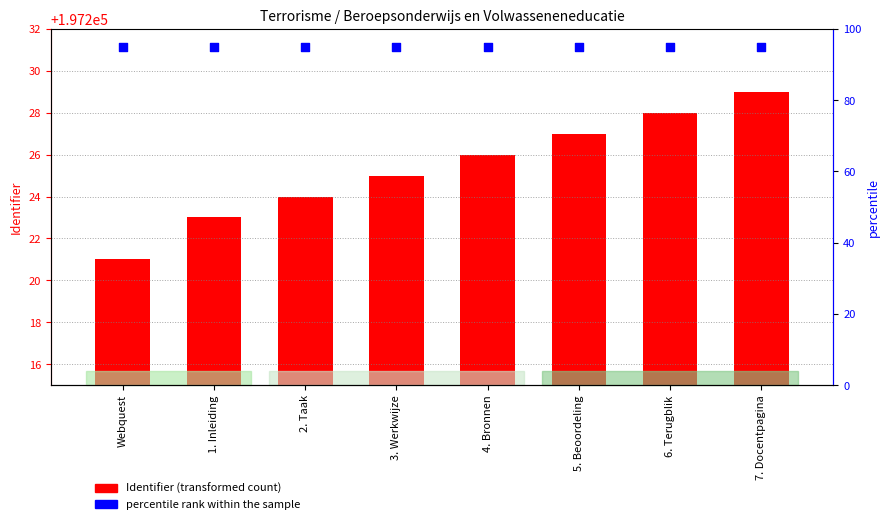

What are all the series names shown in the legend?

Identifier, percentile rank within the sample